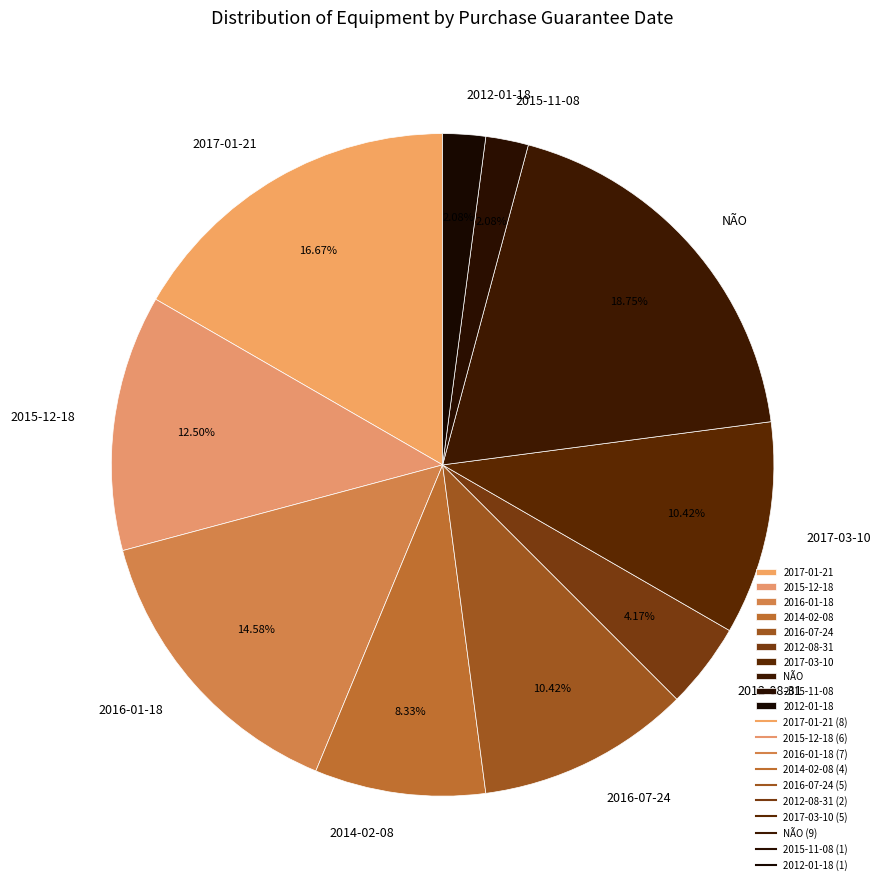

To the nearest percent, what is the difference between the 2017-03-10 and 2017-01-21 slice percentages?

6%